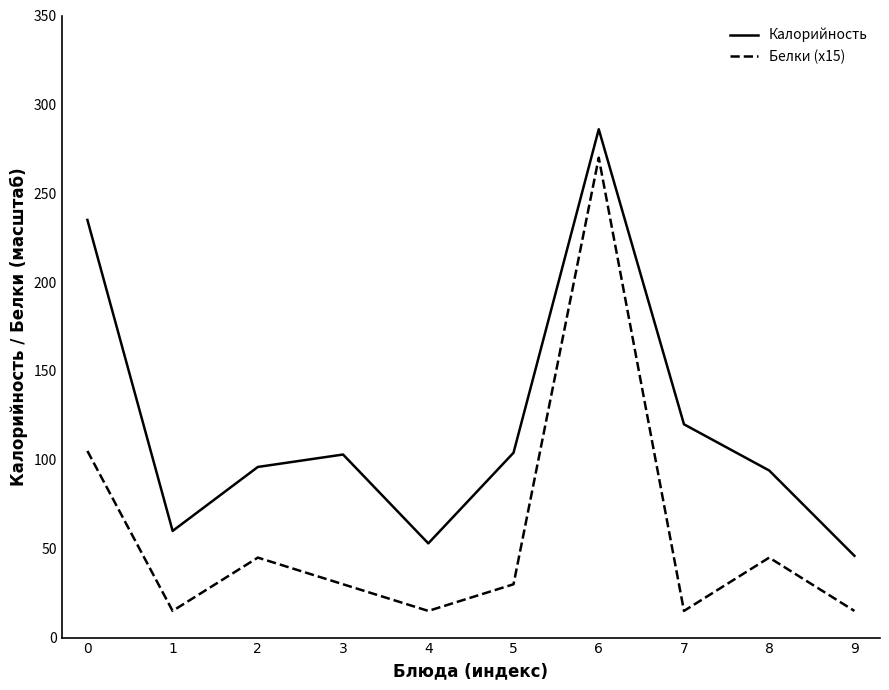

The value of Калорийность at 1 is 80. True or false?

False